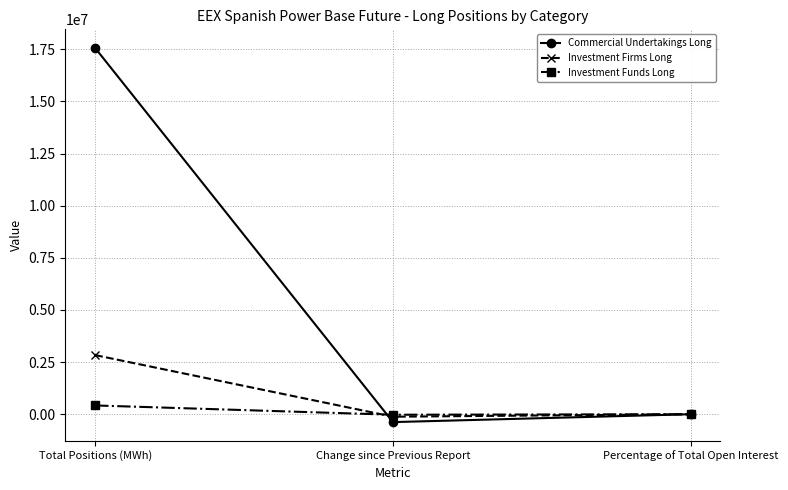

Rank the series by their maximum value, from lowest to highest.

Investment Funds Long, Investment Firms Long, Commercial Undertakings Long